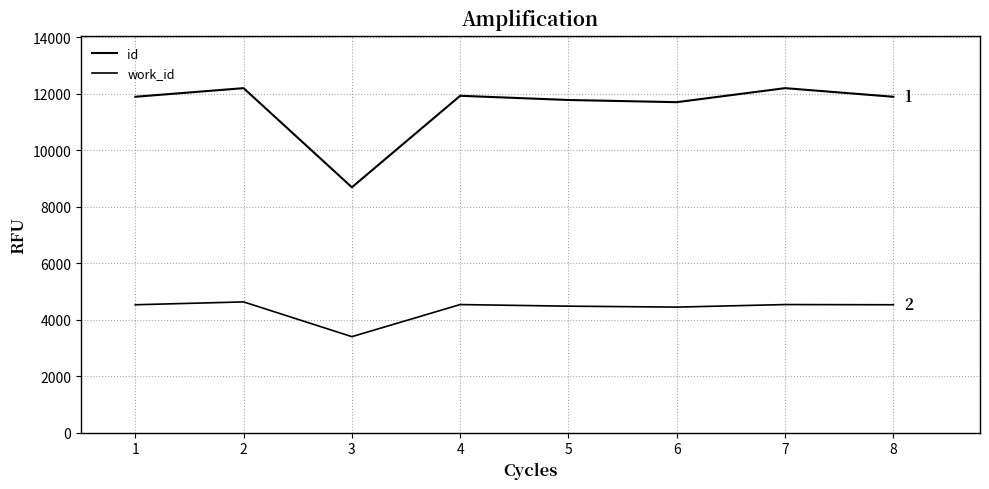

True or false: id has more than 1 points higher than both neighbors.

True